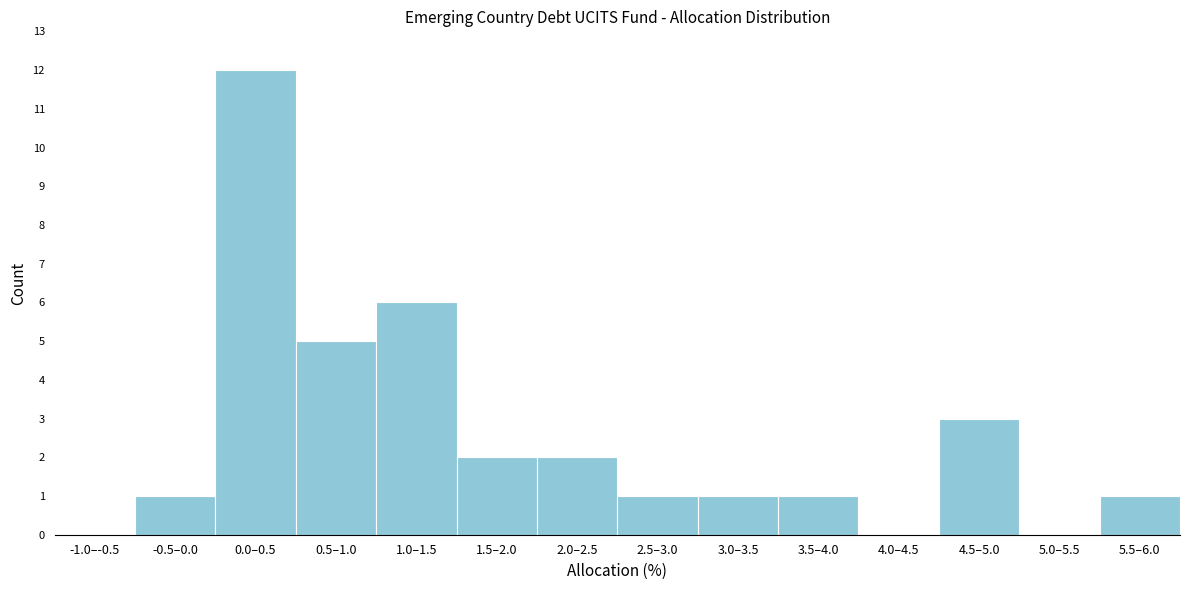

Reading left to right, what are all the values shown in this chart?

-1.0–-0.5=0	-0.5–0.0=1	0.0–0.5=12	0.5–1.0=5	1.0–1.5=6	1.5–2.0=2	2.0–2.5=2	2.5–3.0=1	3.0–3.5=1	3.5–4.0=1	4.0–4.5=0	4.5–5.0=3	5.0–5.5=0	5.5–6.0=1